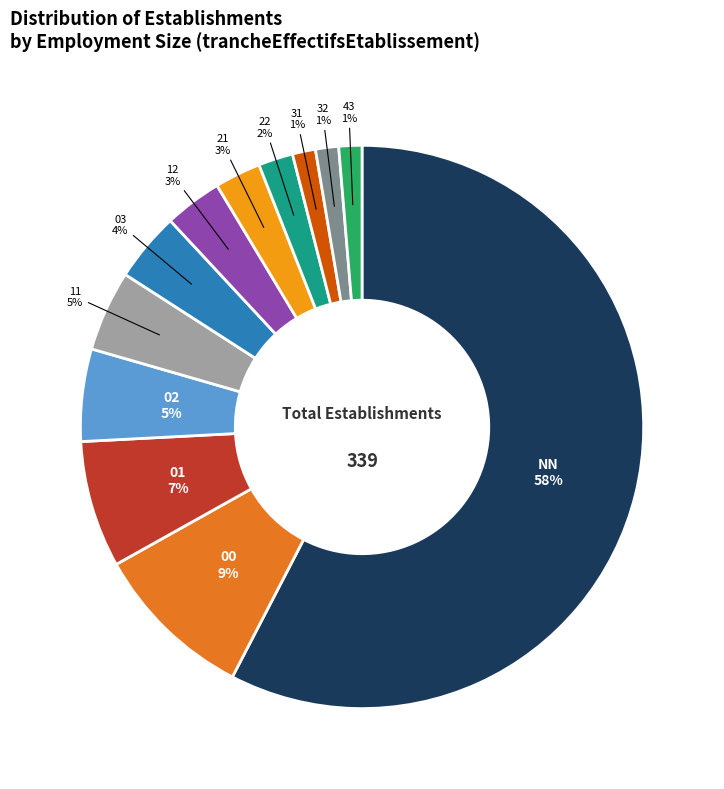

To the nearest percent, what is the average slice percentage?

8%